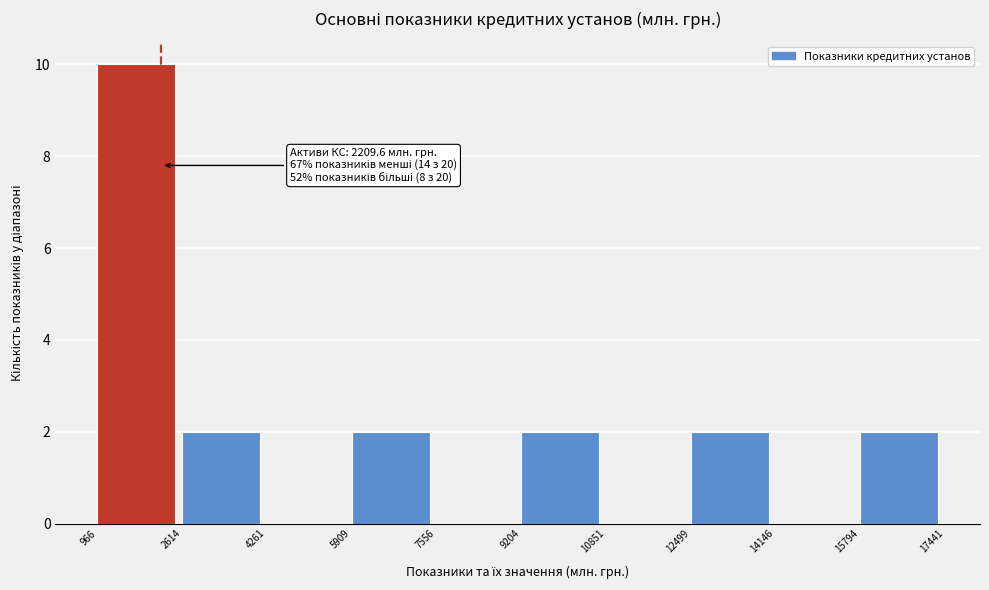

Over which range of the x-axis is the bar tallest?

966 to 2614